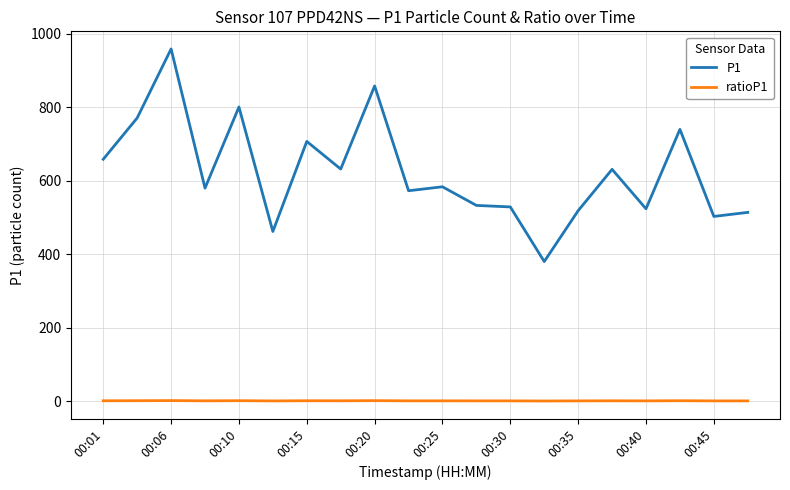

True or false: ratioP1 has more than 2 interior local peaks.

True